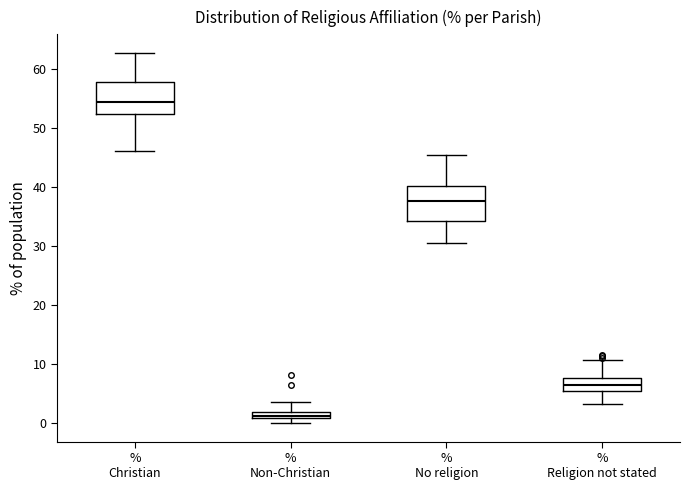

Which box's median line is the lowest?

% Non-Christian